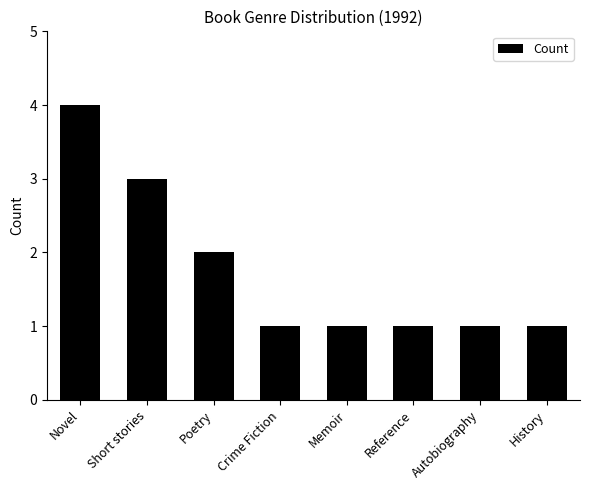

At which category does the chart reach its peak across all series?

Novel